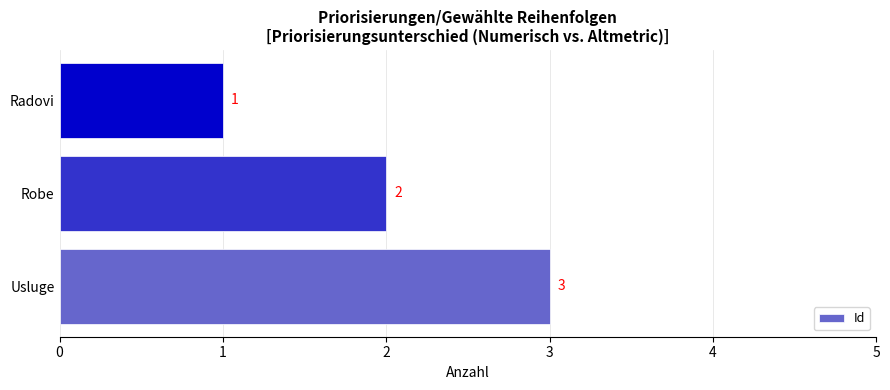

What is the maximum value shown in the chart?

3